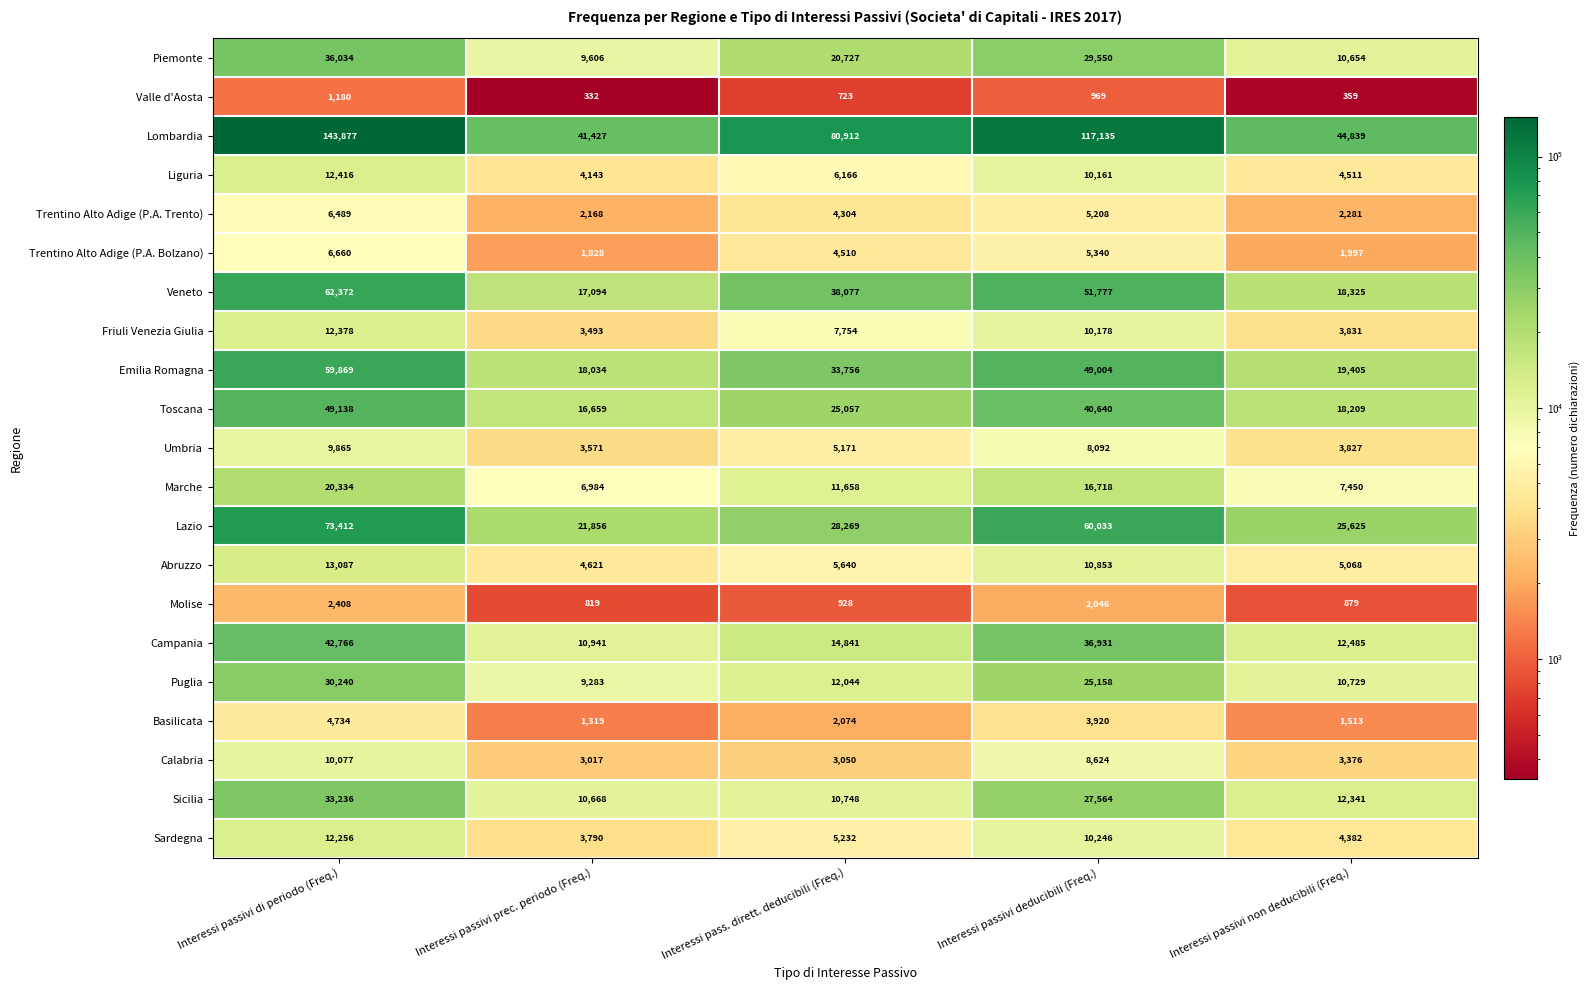

Rank the categories by Umbria value from highest to lowest.

Interessi passivi di periodo (Freq.), Interessi passivi deducibili (Freq.), Interessi pass. dirett. deducibili (Freq.), Interessi passivi non deducibili (Freq.), Interessi passivi prec. periodo (Freq.)